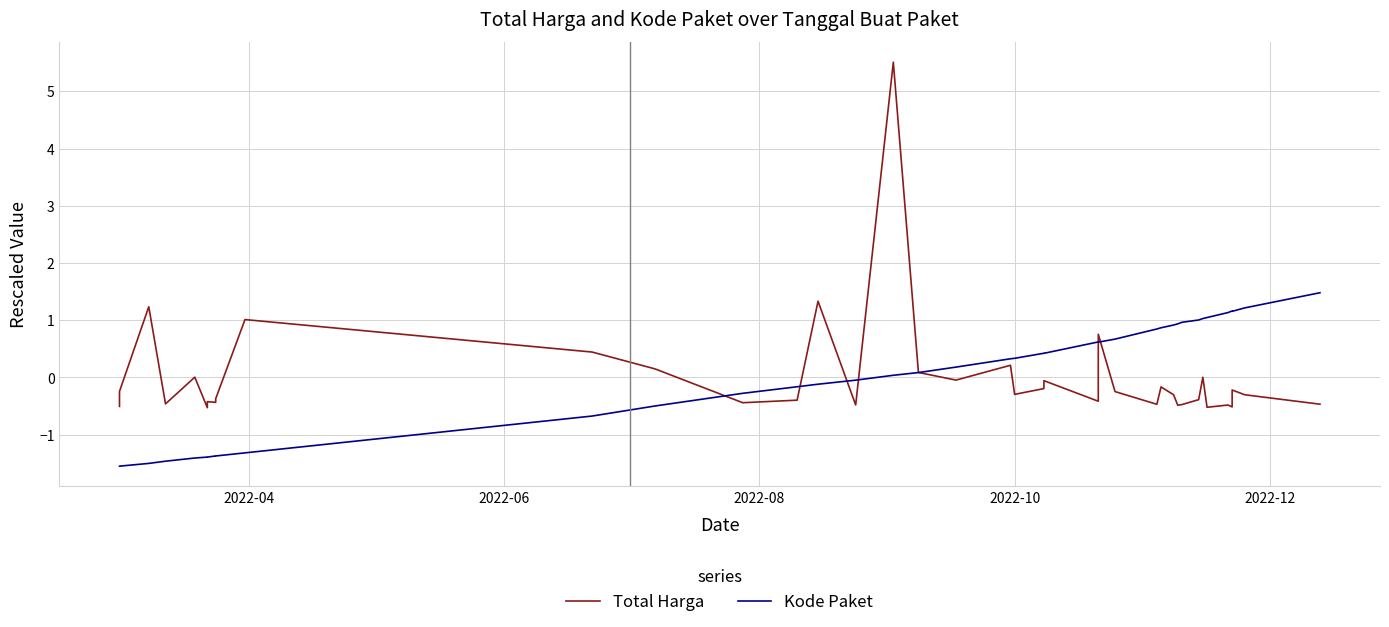

True or false: Kode Paket and Total Harga cross at least once.

True